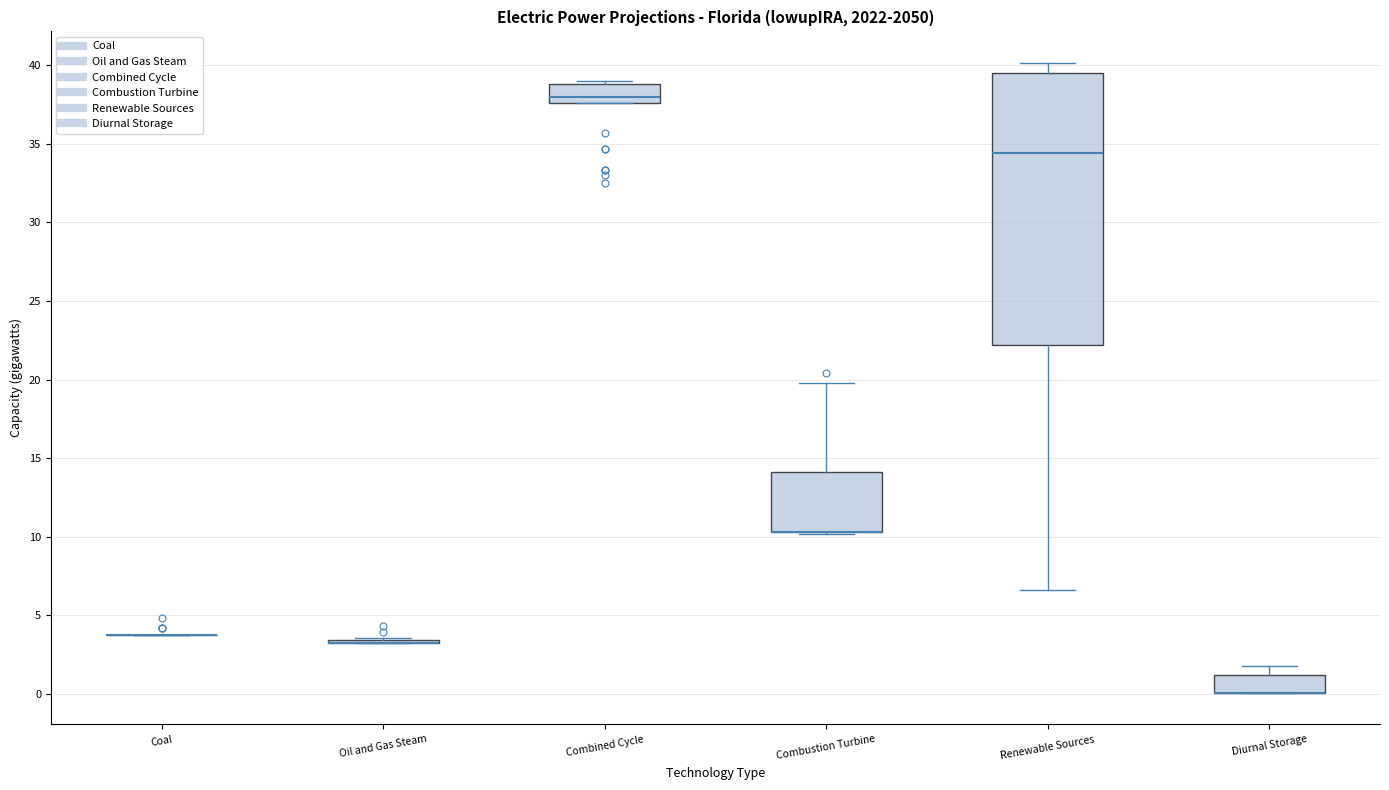

Reading left to right, transcribe this box plot: for each box, give where its median line is, the range the box spans, and where its two whiskers end, as read against the y-axis. The values are not printed on the chart, so give them approximately, as read against the axis.

Coal: box collapsed to a line at 4.0, whiskers 4.0 to 4.0
Oil and Gas Steam: box collapsed to a line at 3.0, whiskers 3.0 to 3.5
Combined Cycle: median 38.0, box 37.5 to 39.0, whiskers 37.5 to 39.0 (just above the box's upper edge)
Combustion Turbine: median 10.5 (drawn on the box's lower edge), box 10.5 to 14.0, whiskers 10.0 to 20.0
Renewable Sources: median 34.5, box 22.0 to 39.5, whiskers 6.5 to 40.0
Diurnal Storage: median 0.0 (drawn on the box's lower edge), box 0.0 to 1.0, whiskers 0.0 to 1.5